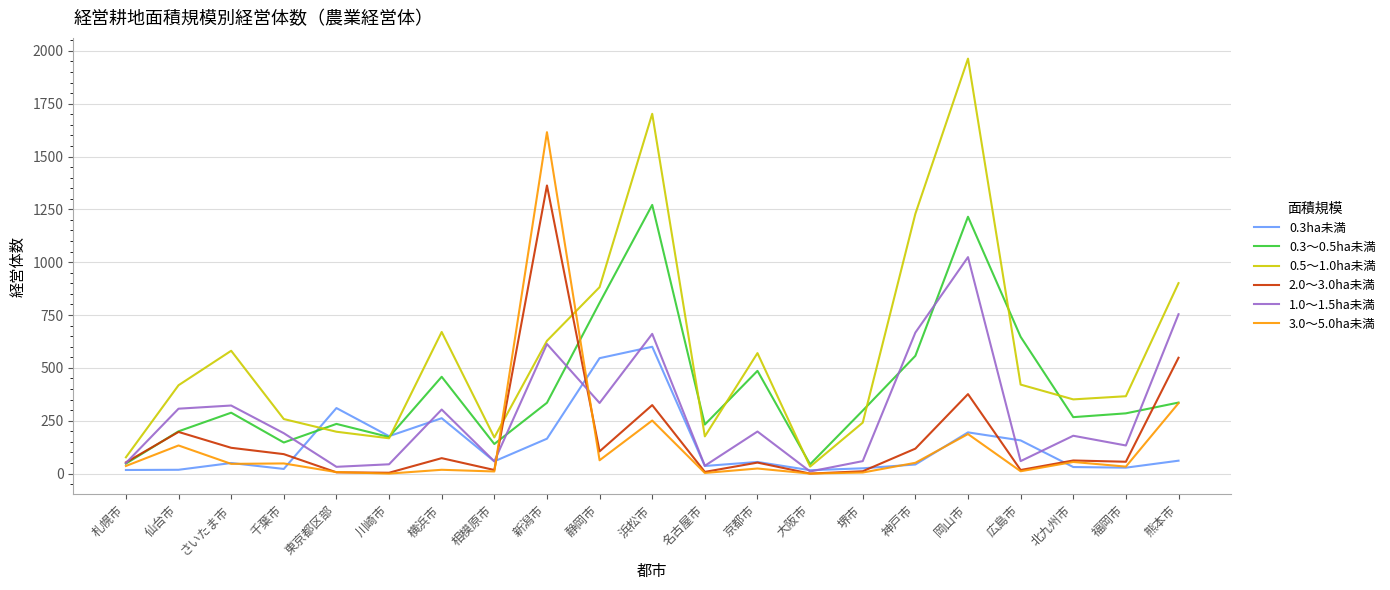

Is it true that 0.3～0.5ha未満 equals 232 at 名古屋市?

True